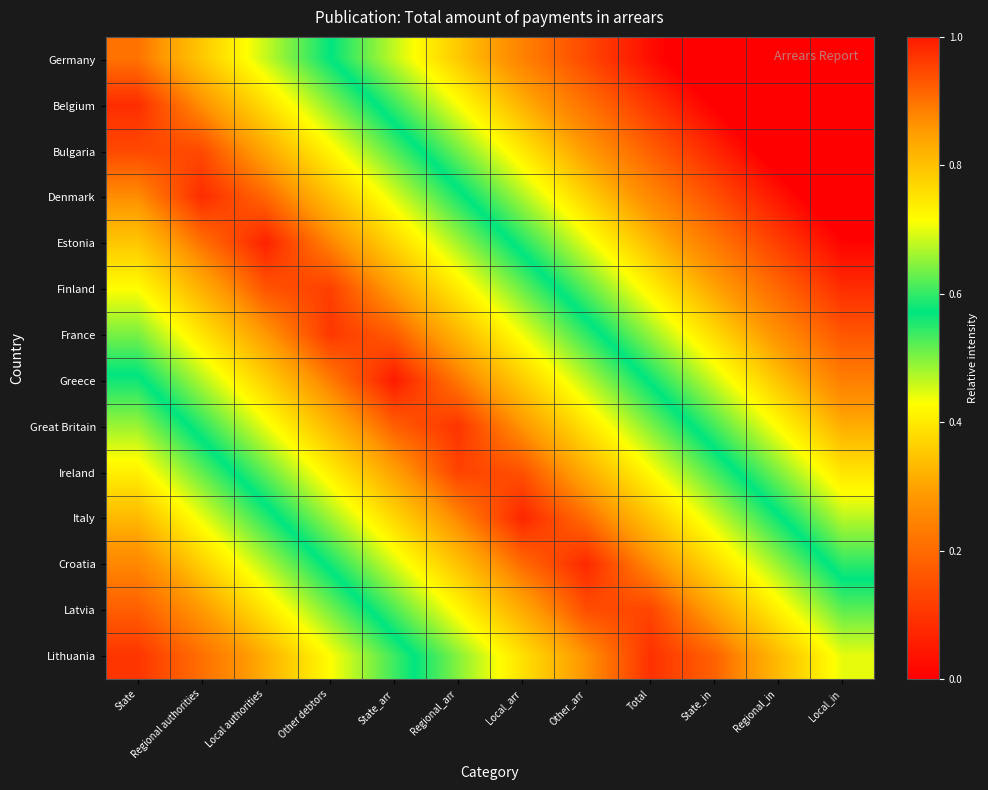

At which category is the sum across all series the highest?

State_arr